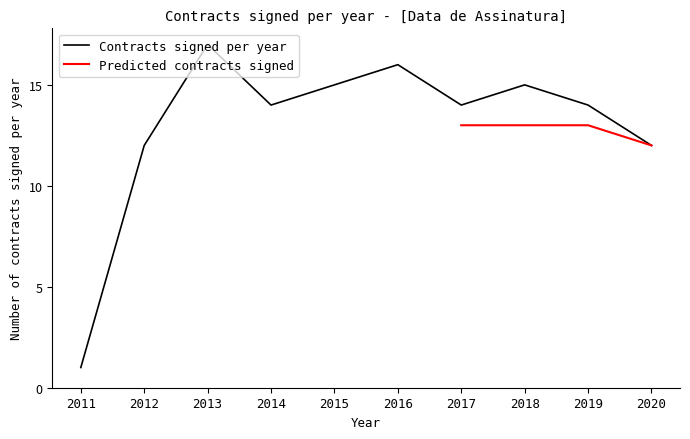

The value at 2014-01 is 5. True or false?

False